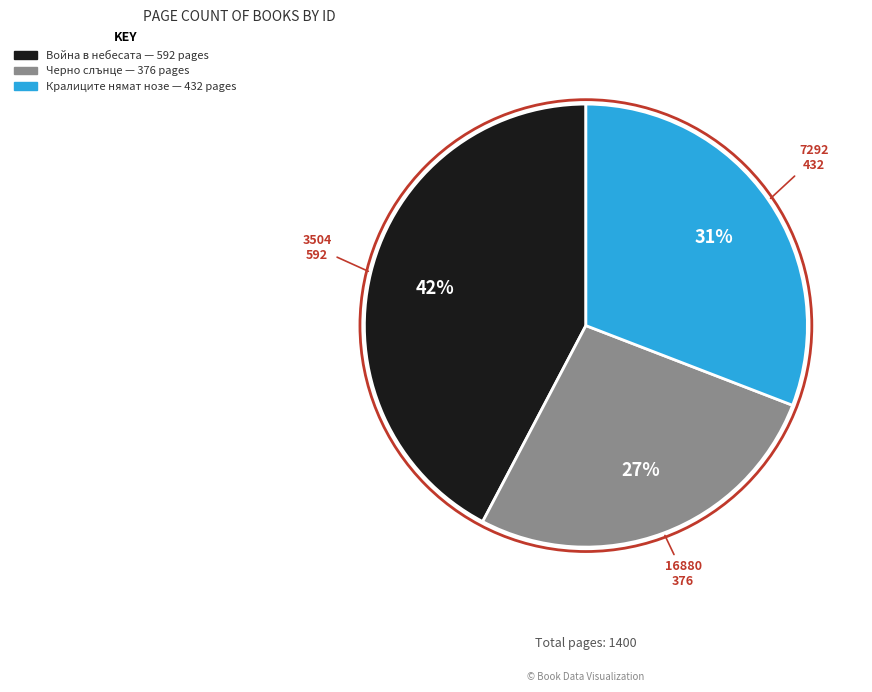

Does any single category account for the majority?

No